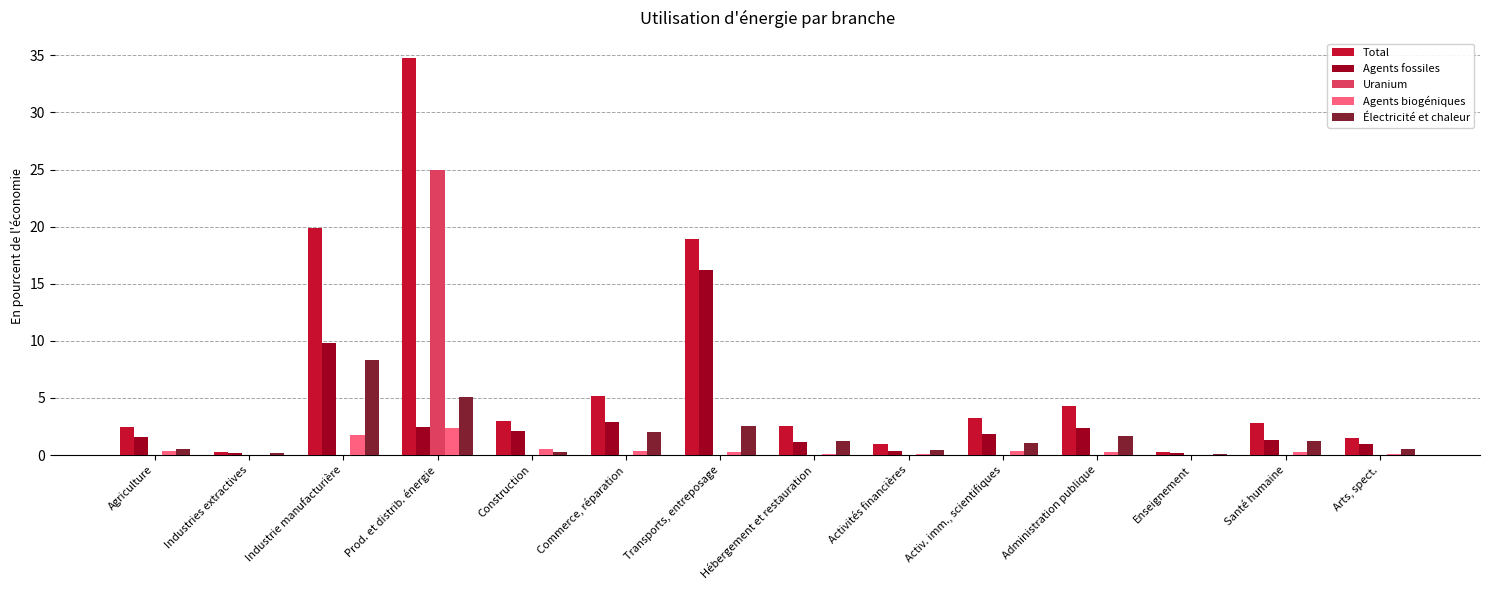

What are all the series names shown in the legend?

Total, Agents fossiles, Uranium, Agents biogéniques, Électricité et chaleur